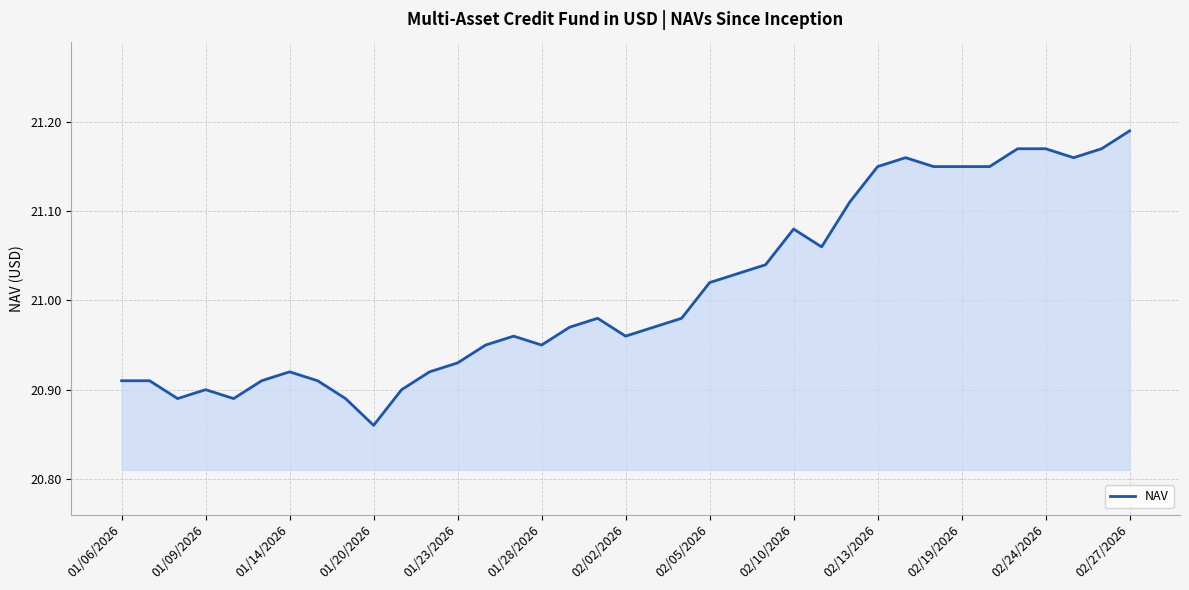

What is the difference between the maximum and minimum values?

0.3